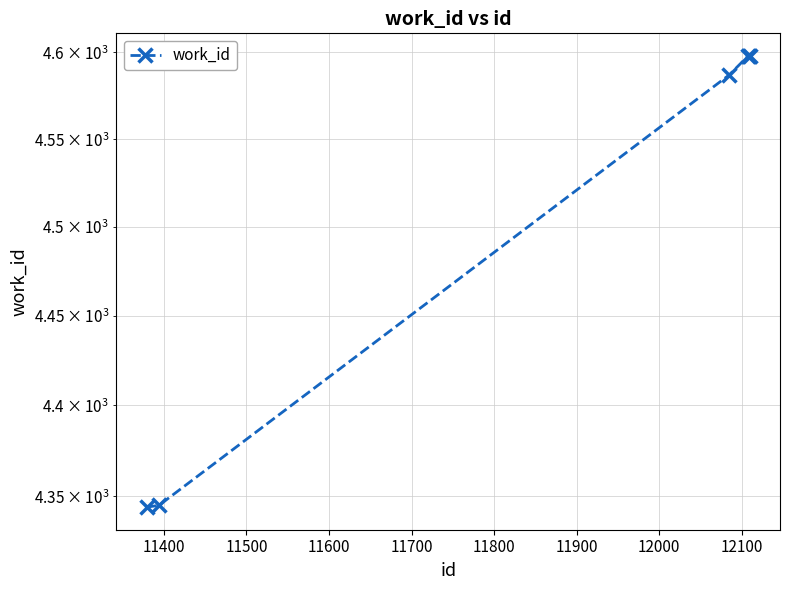

How many data points are less than 4598?

3